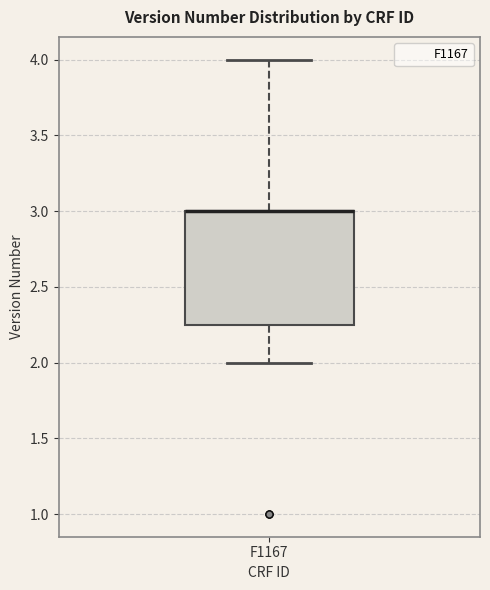

Read this box plot against the y-axis: the position of the median line, the range covered by the box, and the ends of both whiskers. The values are not printed on the chart, so give them approximately, as read against the axis.

median 3.00 (drawn on the box's upper edge), box 2.25 to 3.00, whiskers 2.00 to 4.00